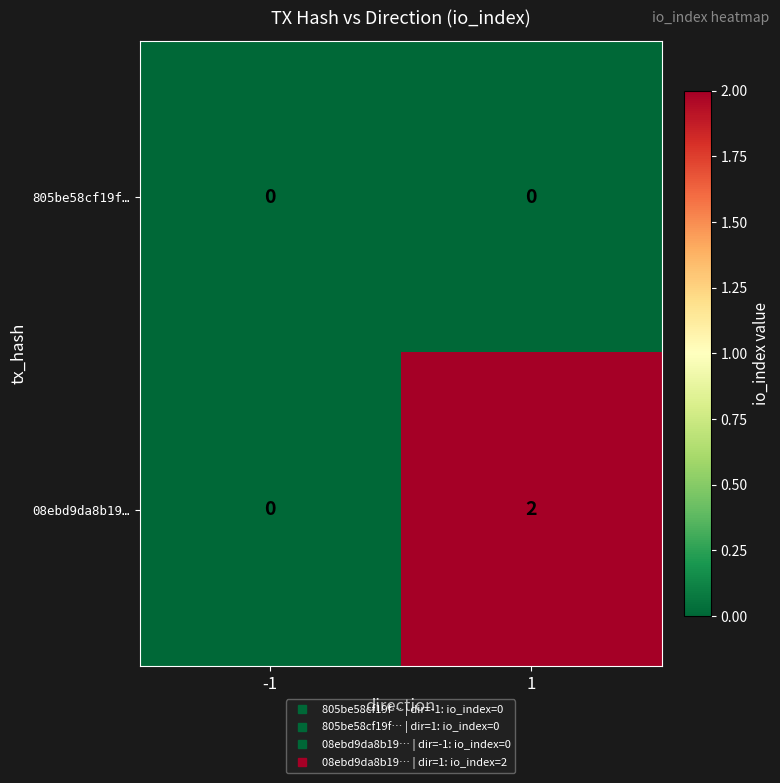

Which series has the largest range (max minus min)?

08ebd9da8b19…